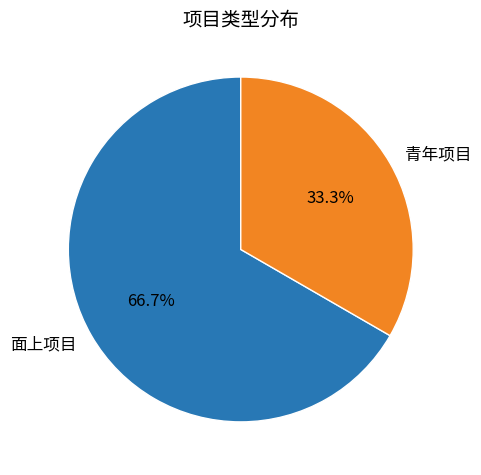

What is the ratio of the value at 面上项目 to the value at 青年项目?

2.0